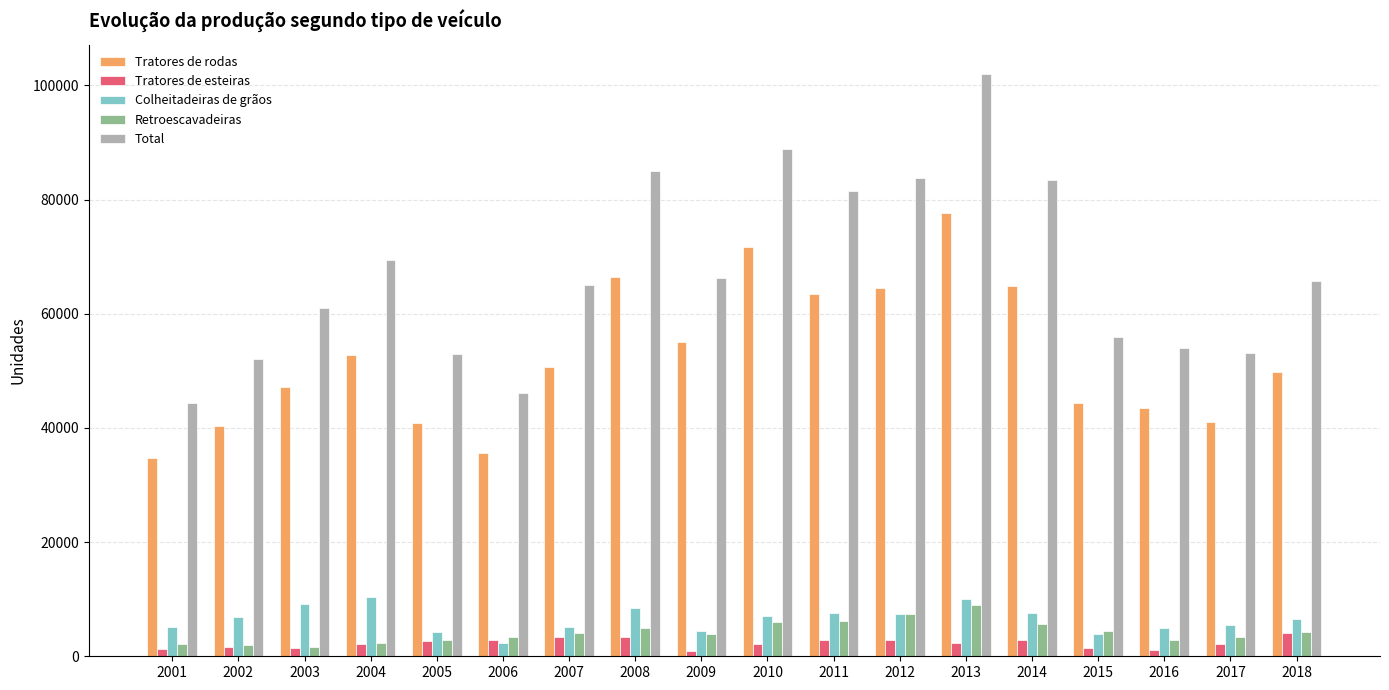

Between 2004 and 2005, which series saw the biggest shift?

Total